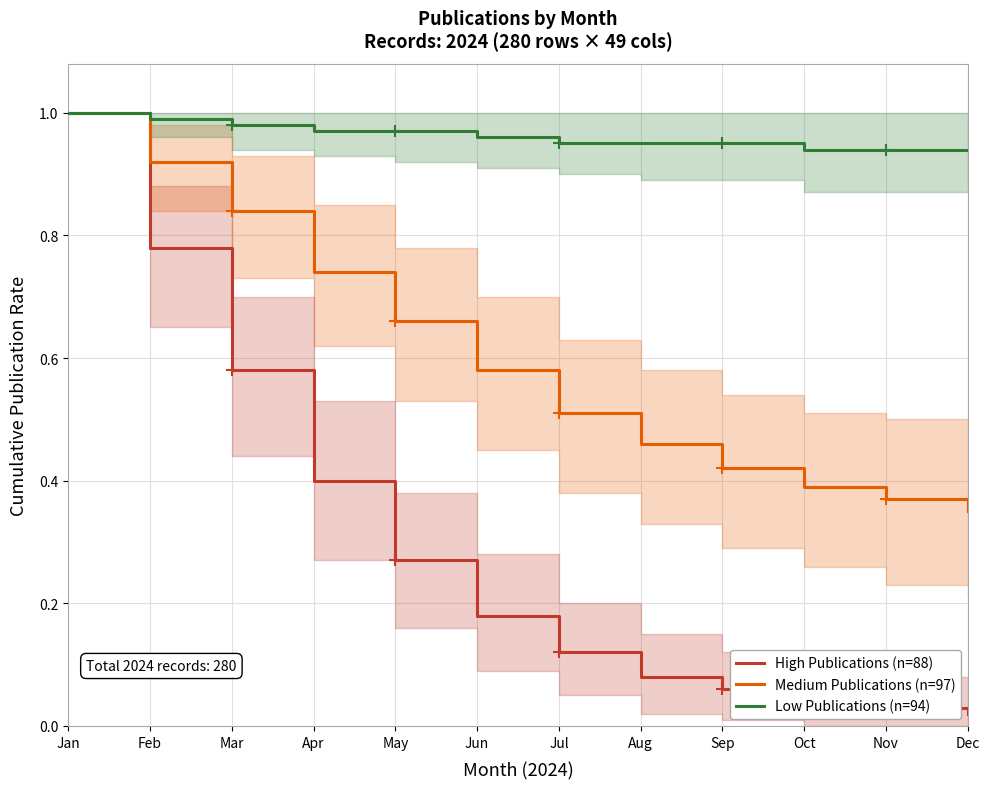

True or false: Low Publications (n=94) and Medium Publications (n=97) intersect in this chart.

False